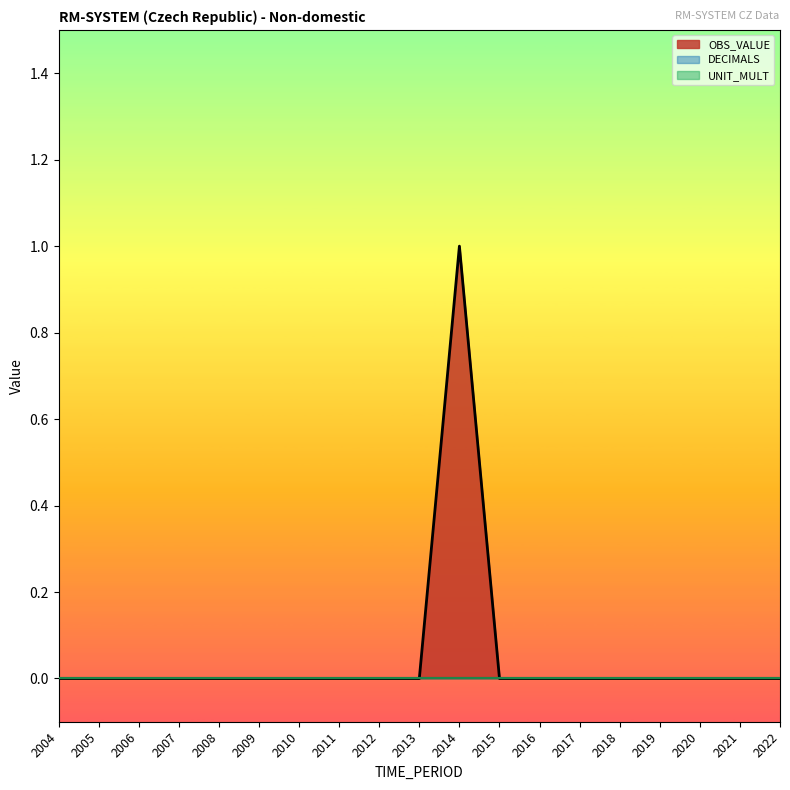

True or false: DECIMALS has more than 1 points higher than both neighbors.

False